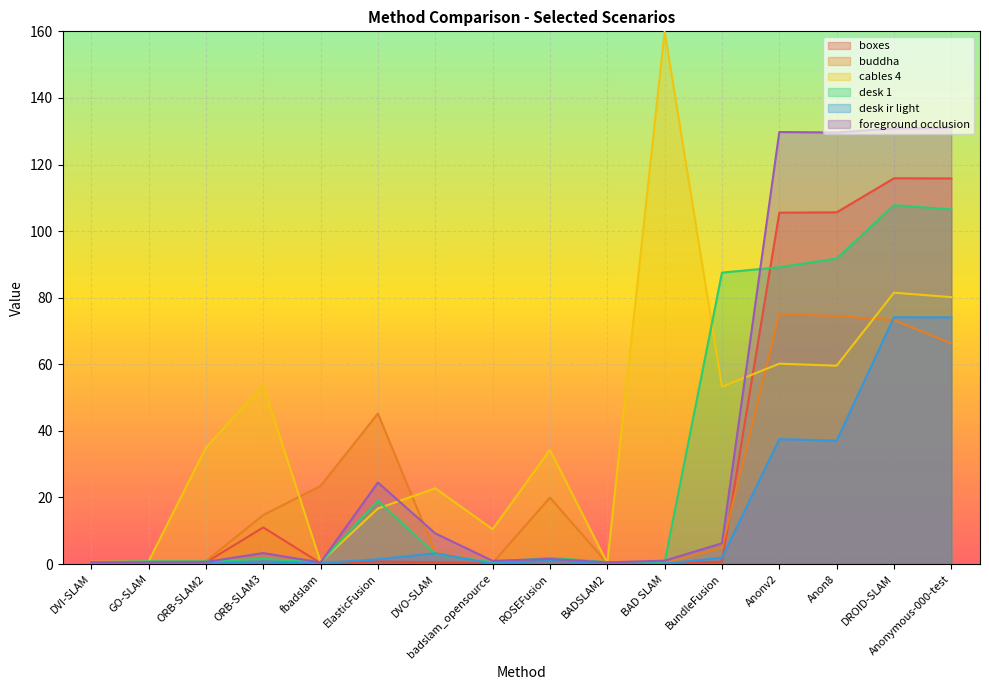

What is the greatest value displayed?

160.0